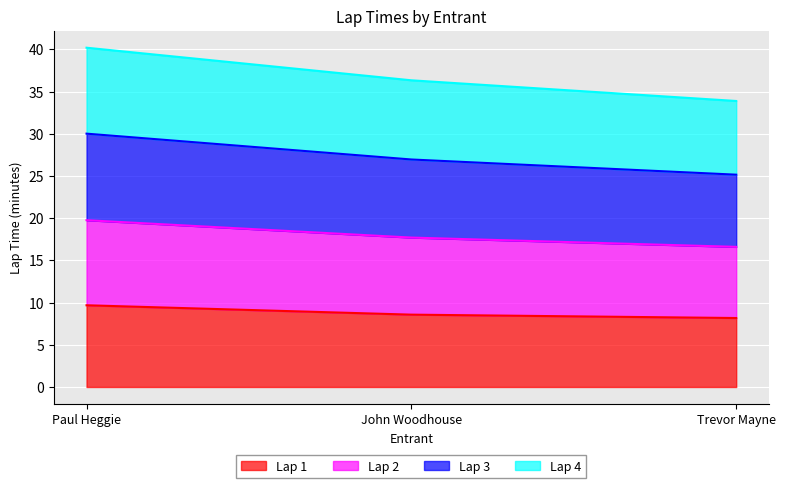

True or false: Lap 1 has a value of 8.6 at John Woodhouse.

True